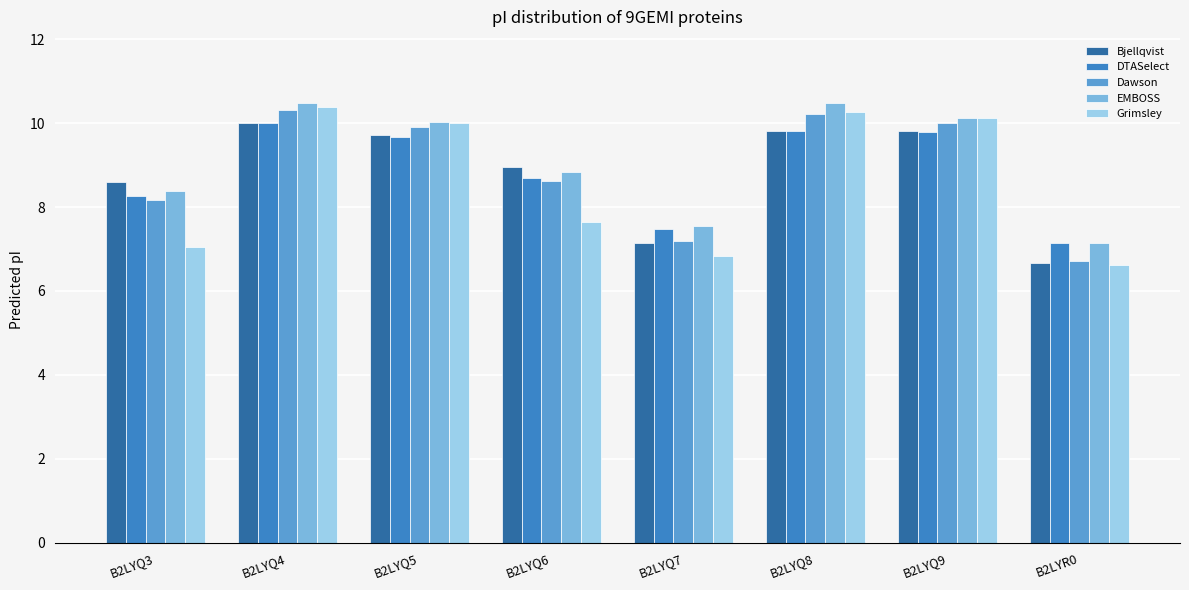

The value of DTASelect at B2LYR0 is 3.0. True or false?

False